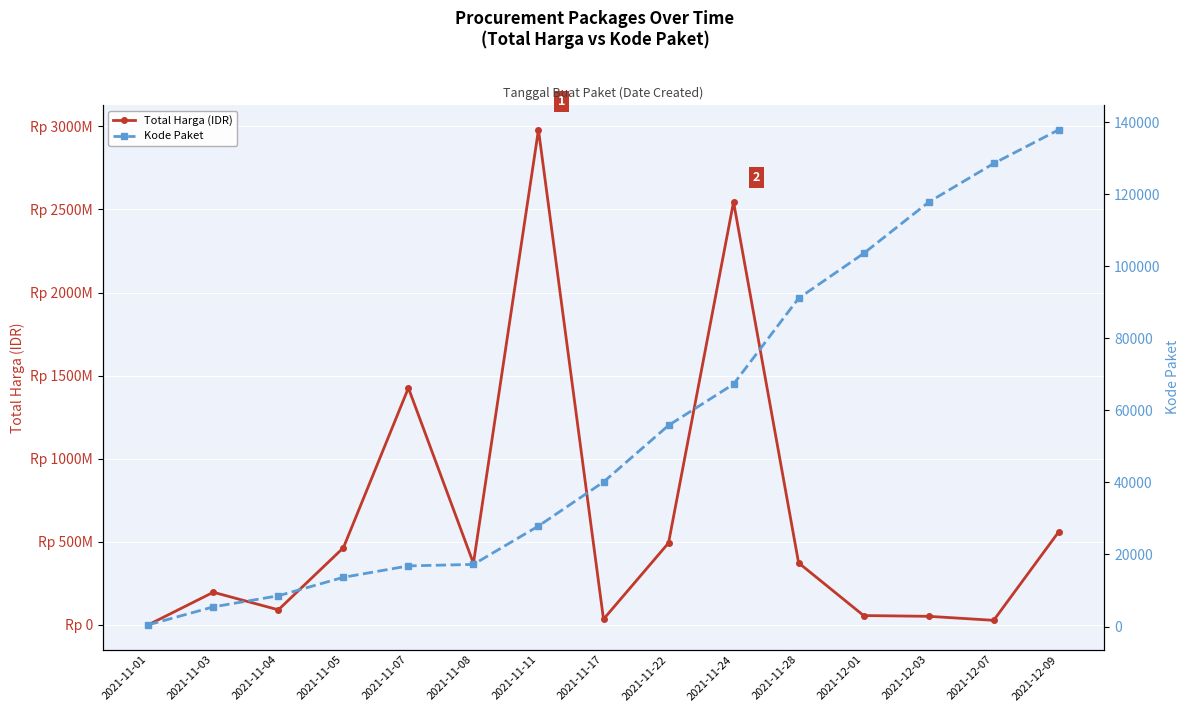

Is the value of Total Harga (IDR) at 2021-11-05 greater than the value of Kode Paket at 2021-12-09?

Yes